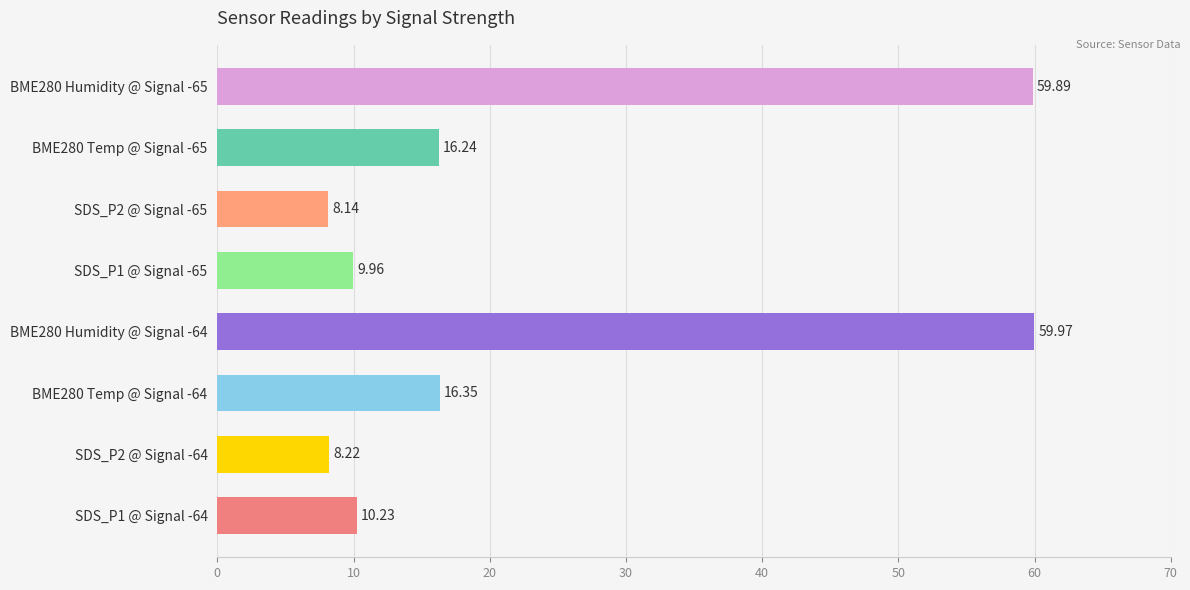

Rank the categories by value from lowest to highest.

SDS_P2 @ Signal -65, SDS_P2 @ Signal -64, SDS_P1 @ Signal -65, SDS_P1 @ Signal -64, BME280 Temp @ Signal -65, BME280 Temp @ Signal -64, BME280 Humidity @ Signal -65, BME280 Humidity @ Signal -64